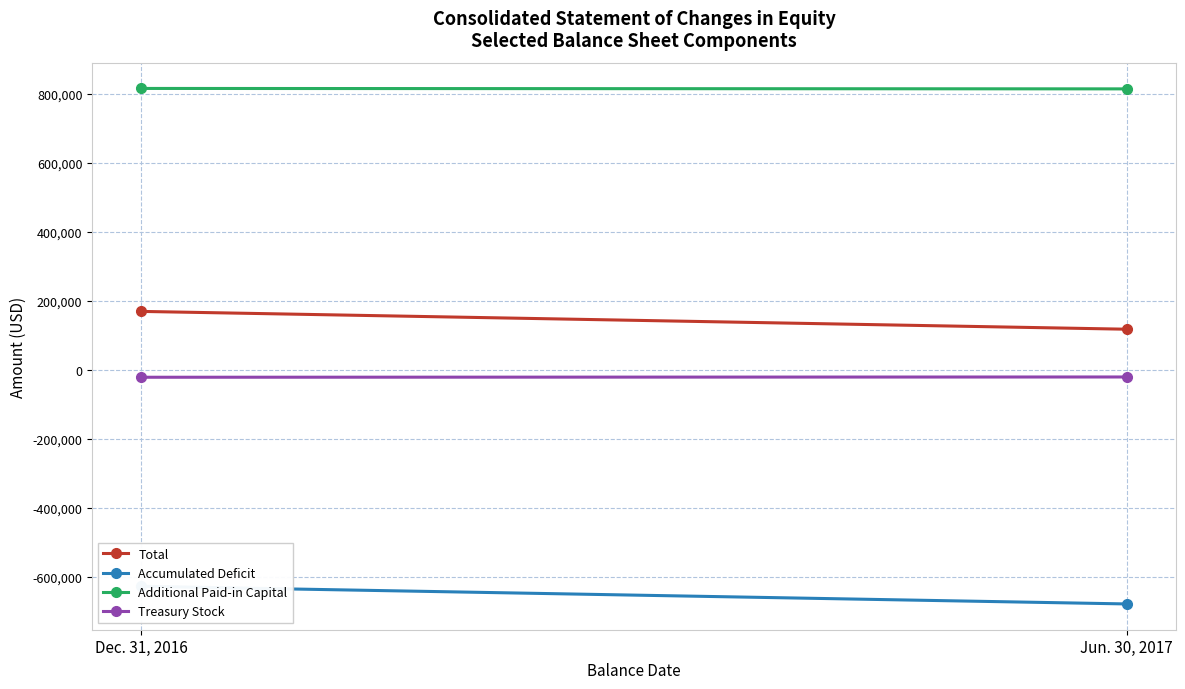

Reading left to right, transcribe all the data shown in this chart.

Total: 169777	118172
Accumulated Deficit: -626904	-678098
Additional Paid-in Capital: 816016	814767
Treasury Stock: -21061	-20276